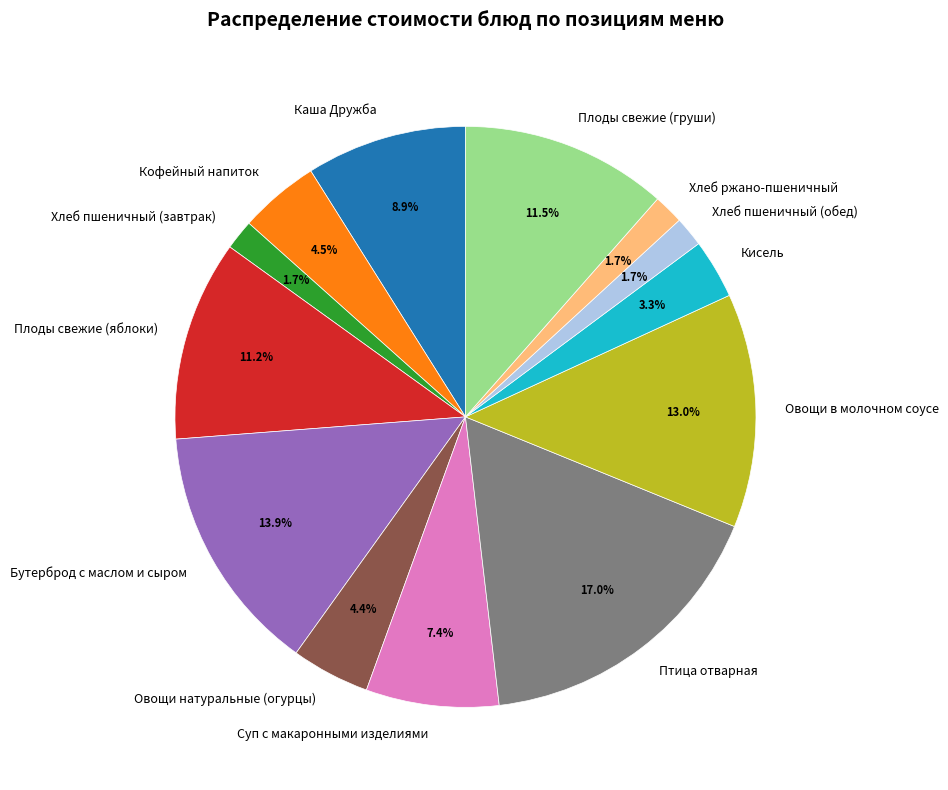

To the nearest percent, what percentage of the pie is Хлеб ржано-пшеничный?

2%